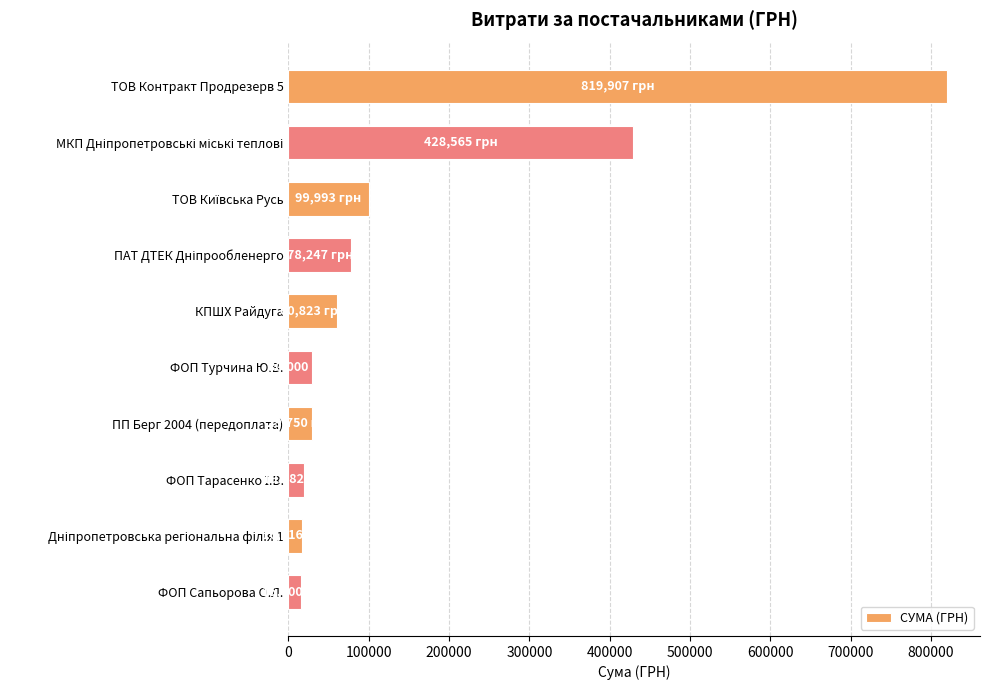

At which category does the chart reach its peak across all series?

ТОВ Контракт Продрезерв 5